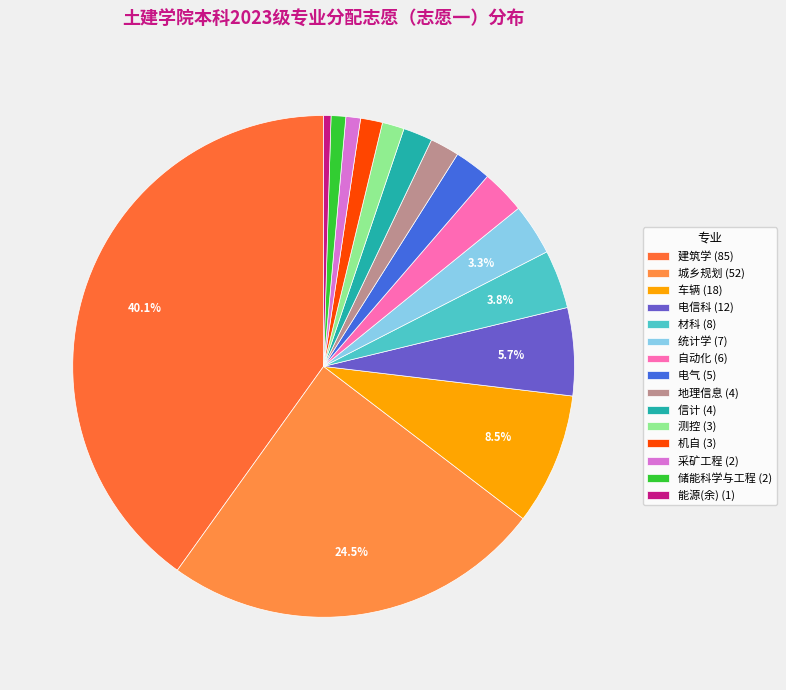

How many segments does this pie chart have?

15